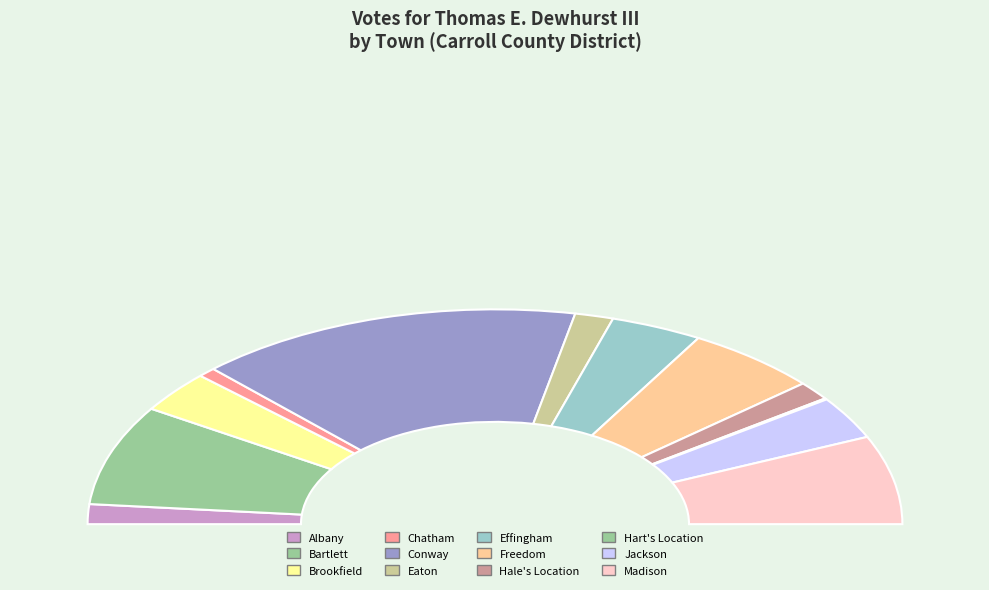

Rank the categories by value from lowest to highest.

Hart's Location, Chatham, Hale's Location, Albany, Eaton, Brookfield, Jackson, Effingham, Freedom, Madison, Bartlett, Conway